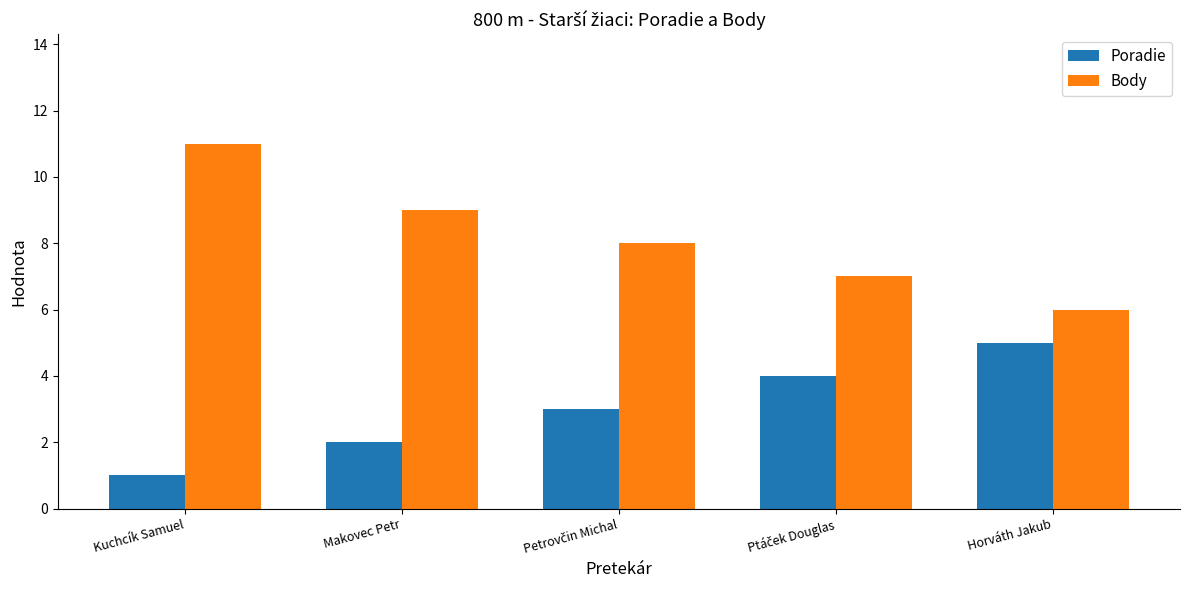

Which series has the largest range (max minus min)?

Body